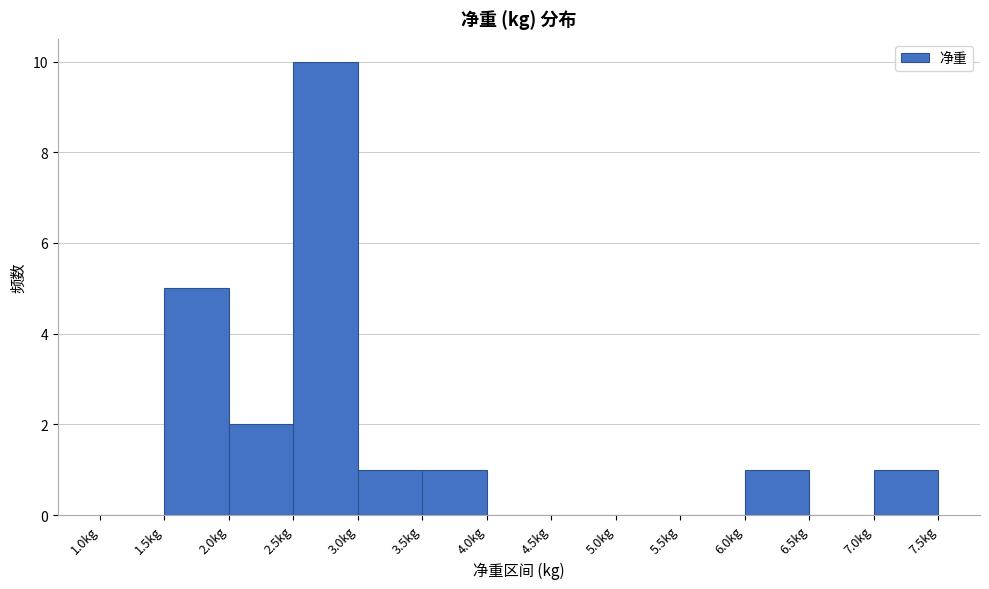

Over which range of the x-axis is the bar tallest?

2.5 to 3.0